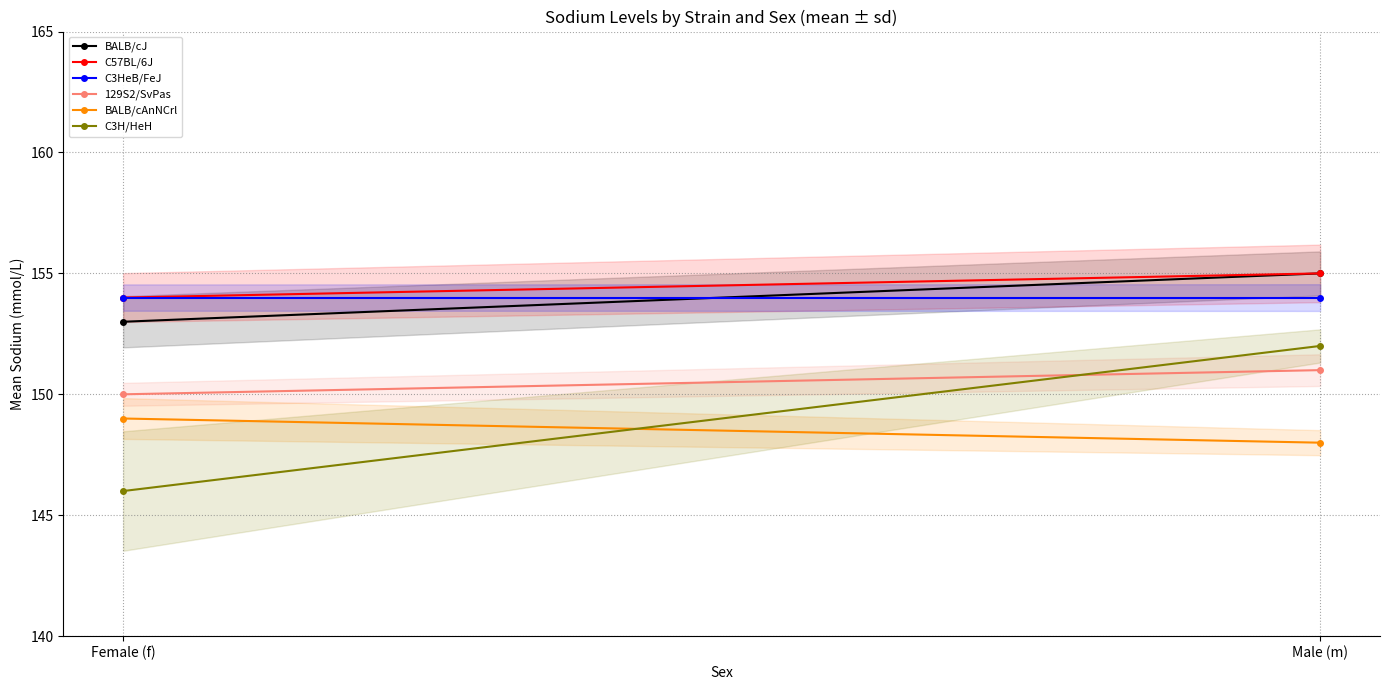

True or false: C3H/HeH has a value of 152 at Male (m).

True